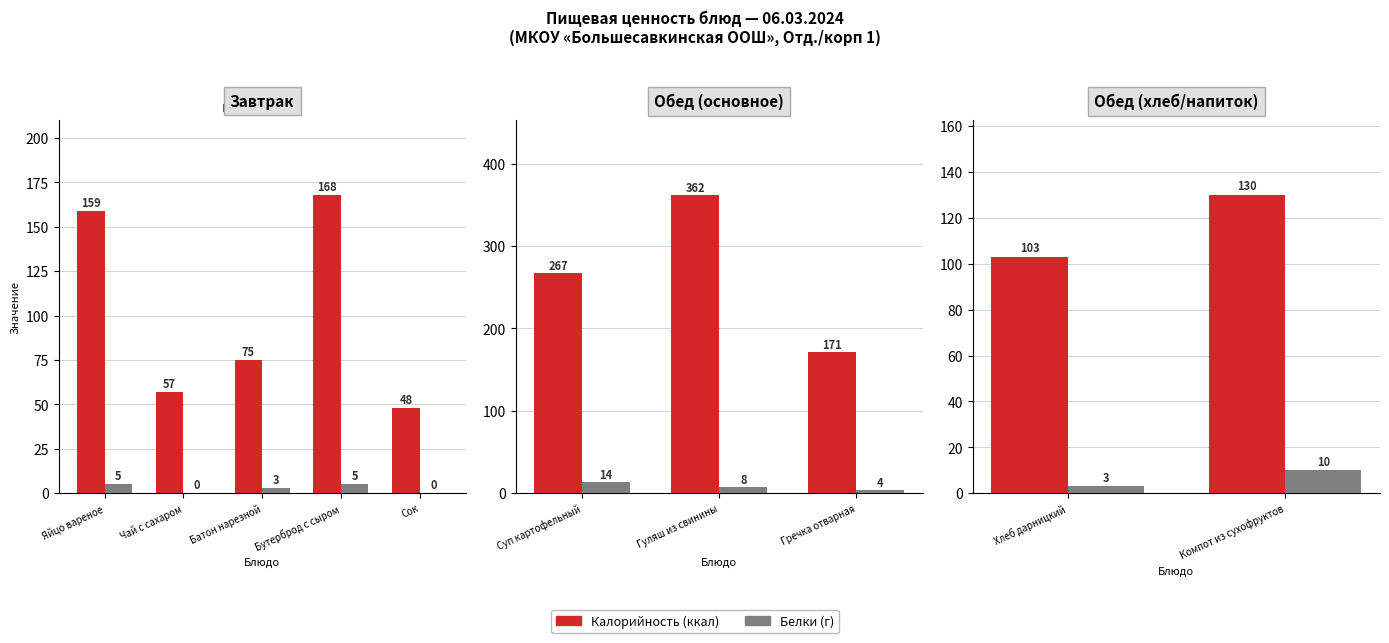

Which series has the largest range (max minus min)?

Калорийность